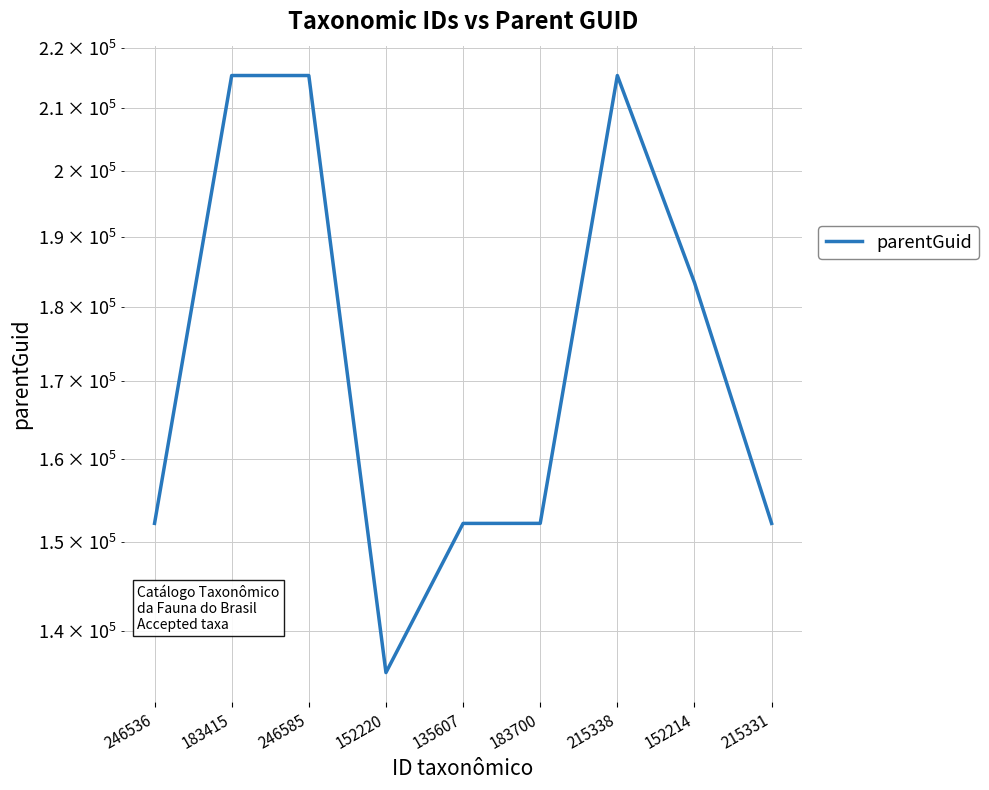

What is the difference between the maximum and minimum values?

79724